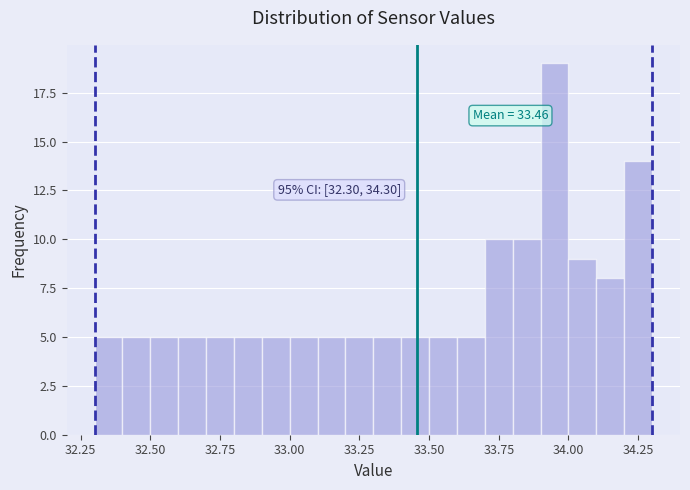

Read against the x-axis, roughly where is the centre of the tallest bar?

33.95